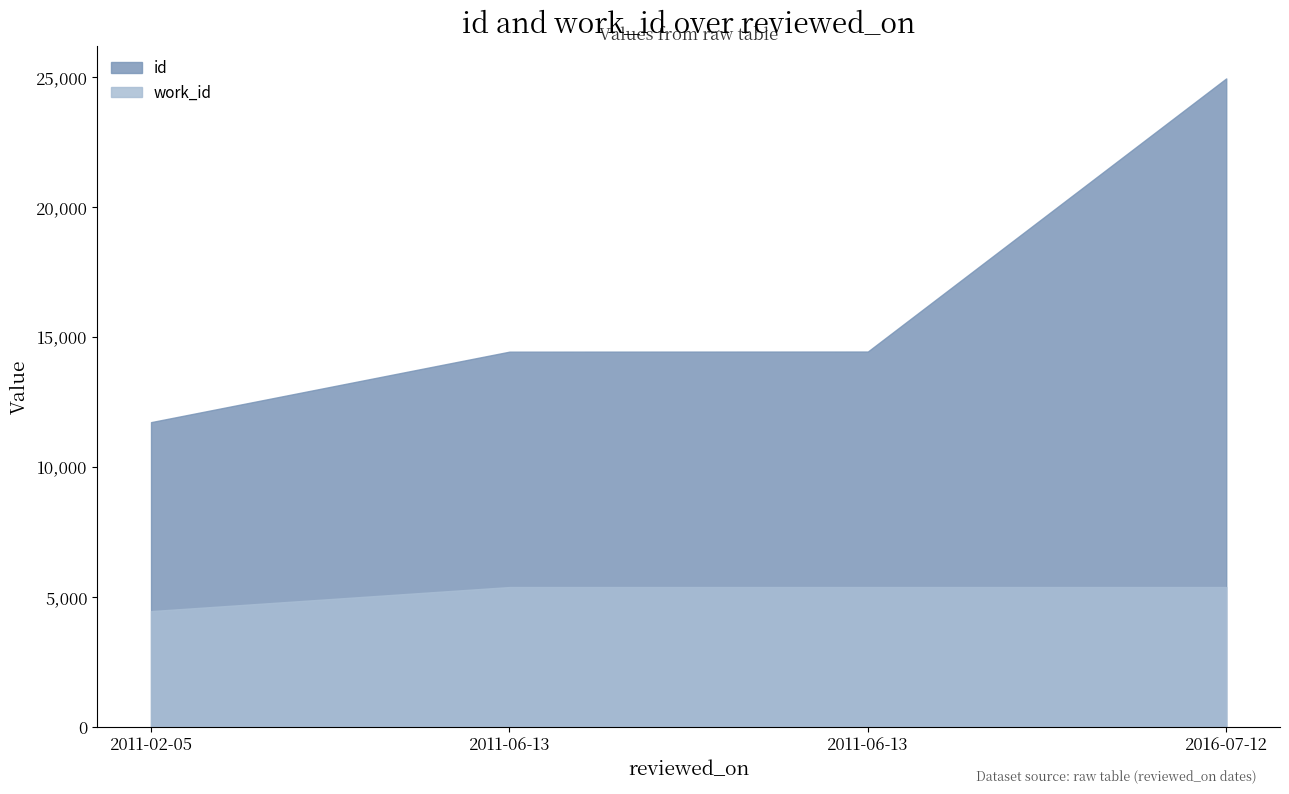

True or false: id has more than 2 interior local peaks.

False